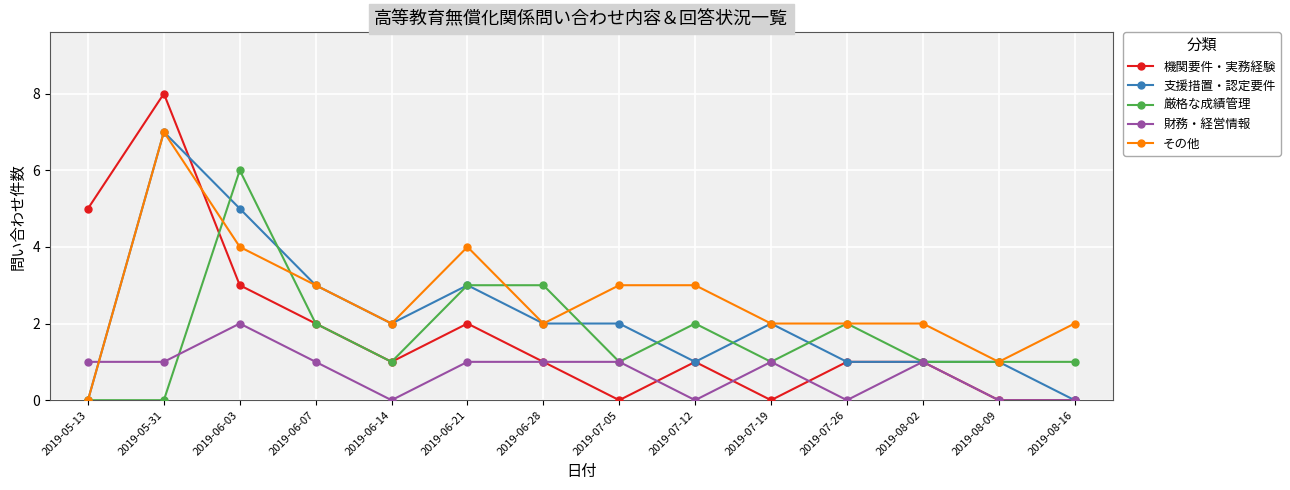

Where do その他 and 機関要件・実務経験 first cross each other?

2019-05-31 and 2019-06-03